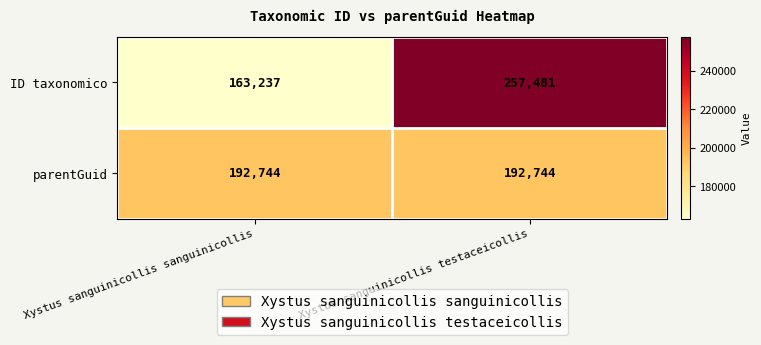

Rank the series by their average value, from highest to lowest.

ID taxonomico, parentGuid